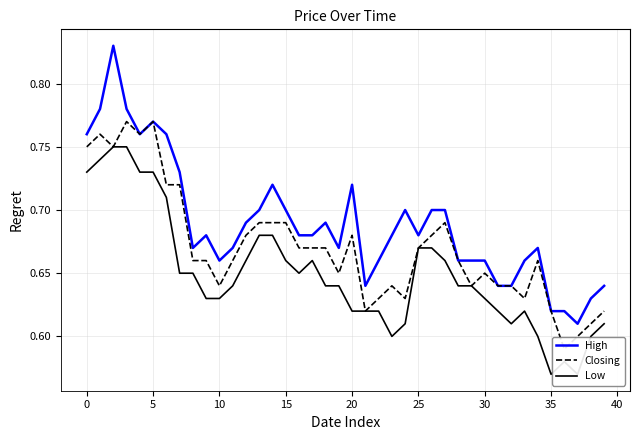

The value of High at 12 is 1.2. True or false?

False